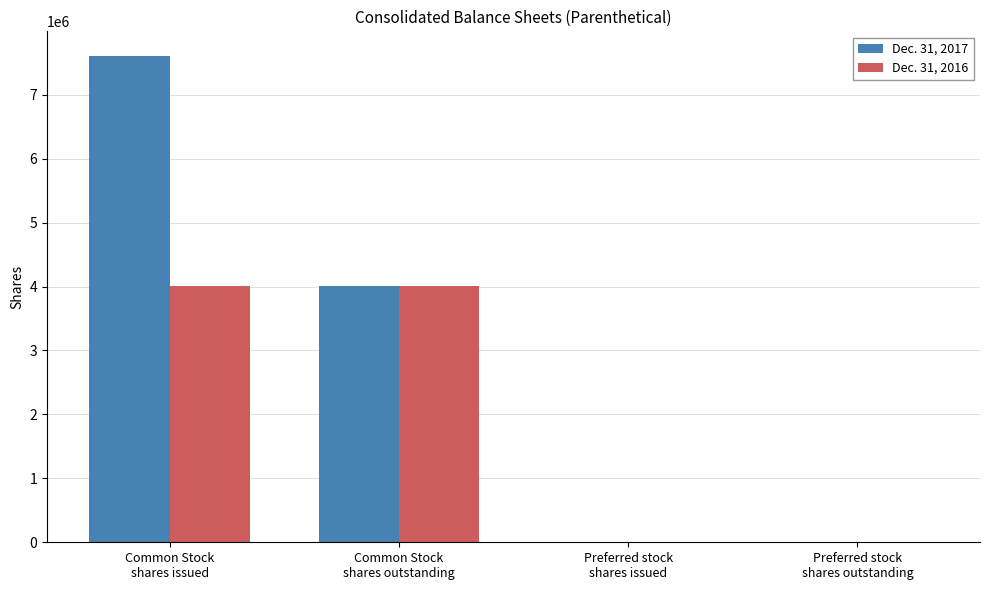

What is the highest value of the Dec. 31, 2016 series?

4010649